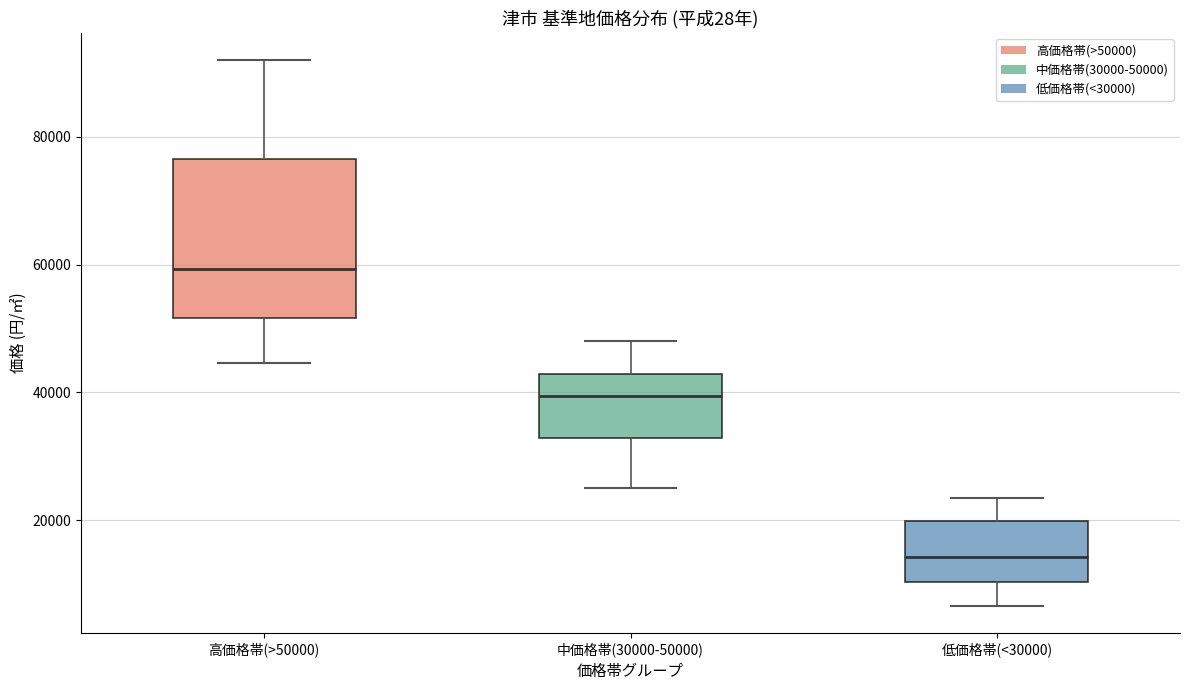

Reading left to right, read every box against the y-axis: the position of its median line, the range the box covers, and the ends of its whiskers. The values are not printed on the chart, so give them approximately, as read against the axis.

高価格帯(>50000): median 60000, box 52000 to 76000, whiskers 44000 to 92000
中価格帯(30000-50000): median 40000, box 32000 to 42000, whiskers 26000 to 48000
低価格帯(<30000): median 14000, box 10000 to 20000, whiskers 6000 to 24000